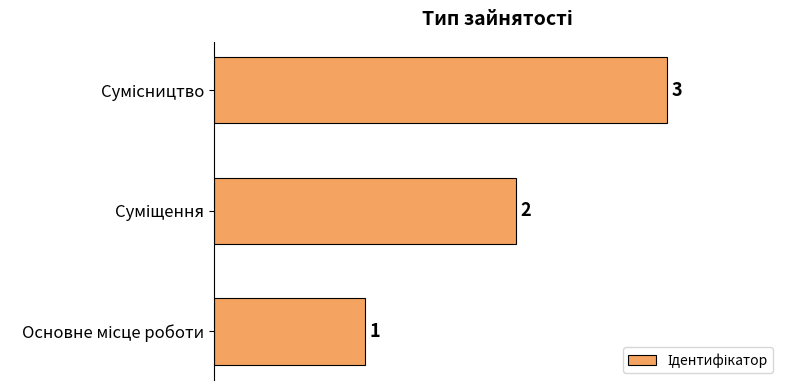

What is the maximum value shown in the chart?

3